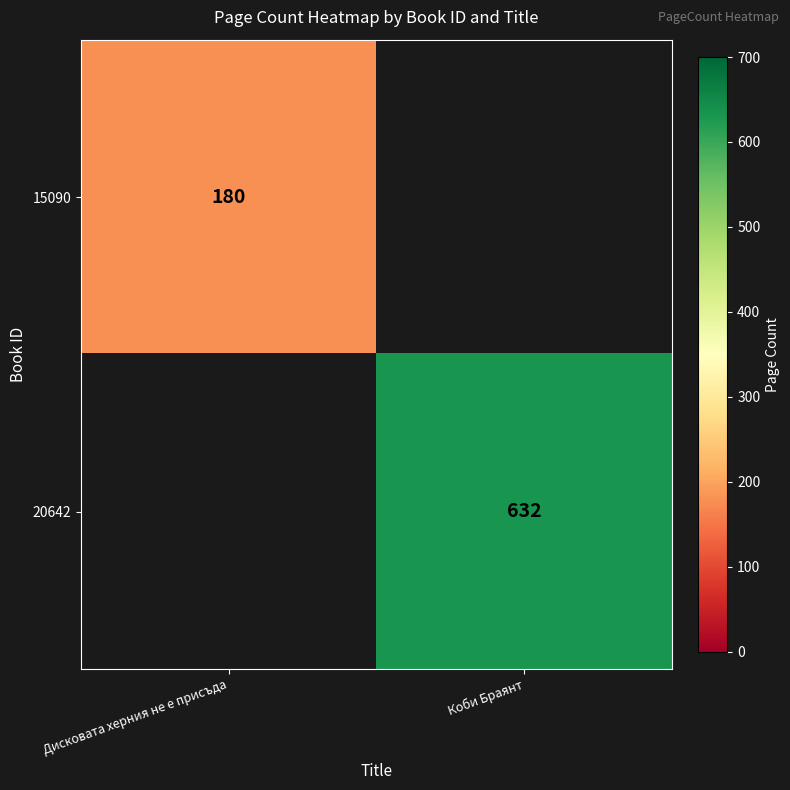

Is it true that 20642 equals 877 at Коби Браянт?

False